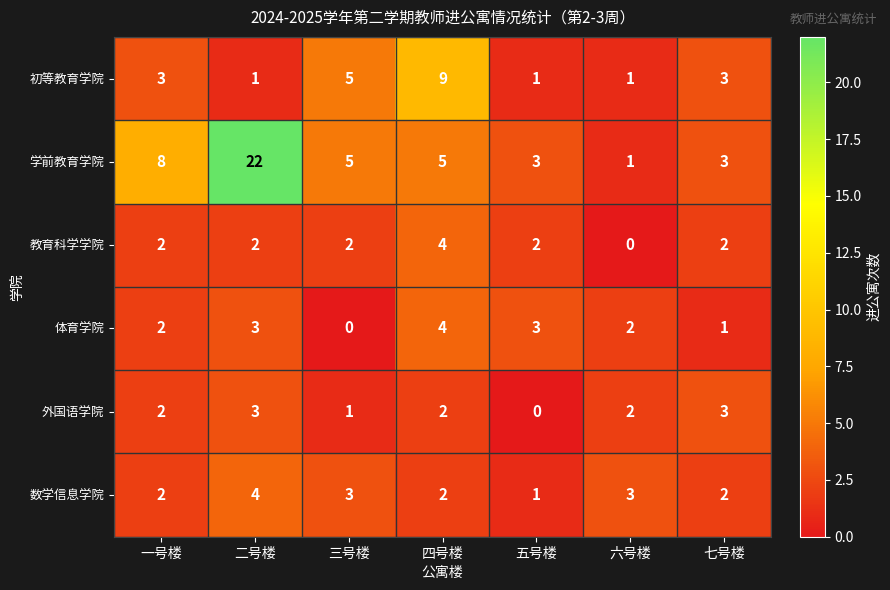

The 外国语学院 series shows 2 at 一号楼. True or false?

True